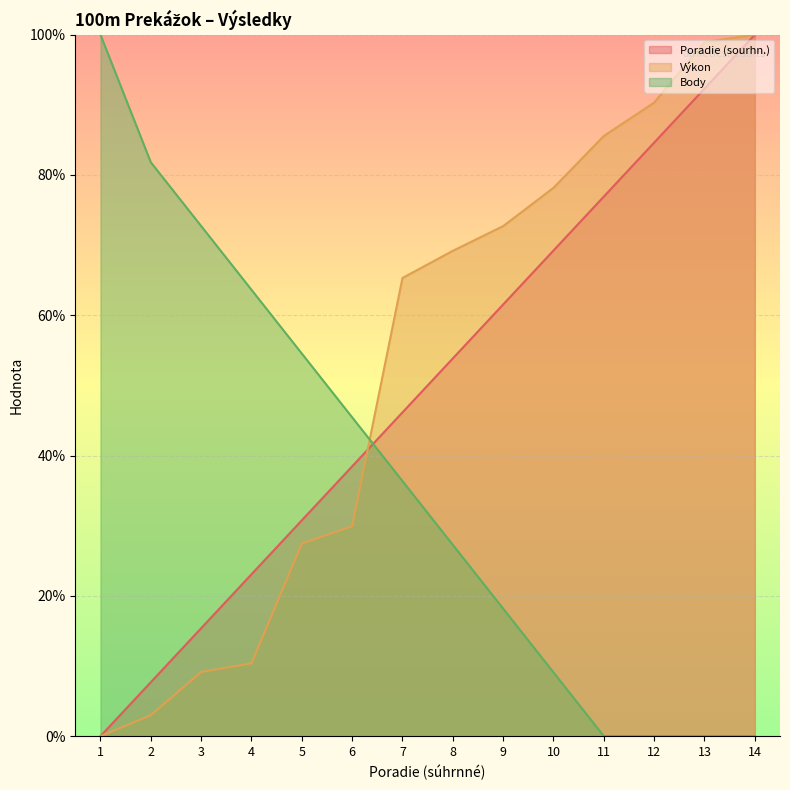

Which series ends up on top after the final intersection of Výkon and Poradie (sourhn.)?

Výkon